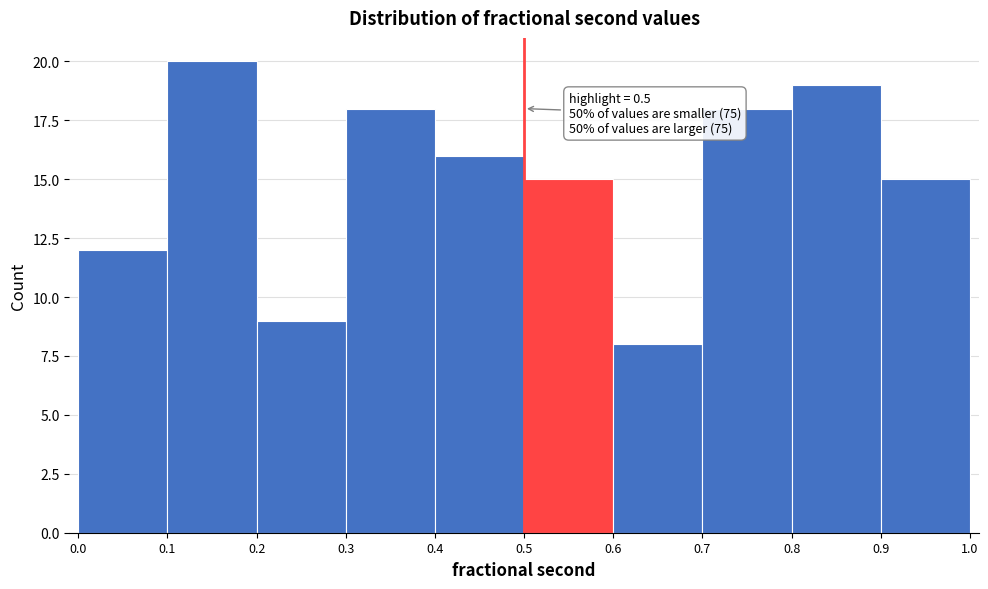

Over which range of the x-axis is the bar tallest?

0.1 to 0.2